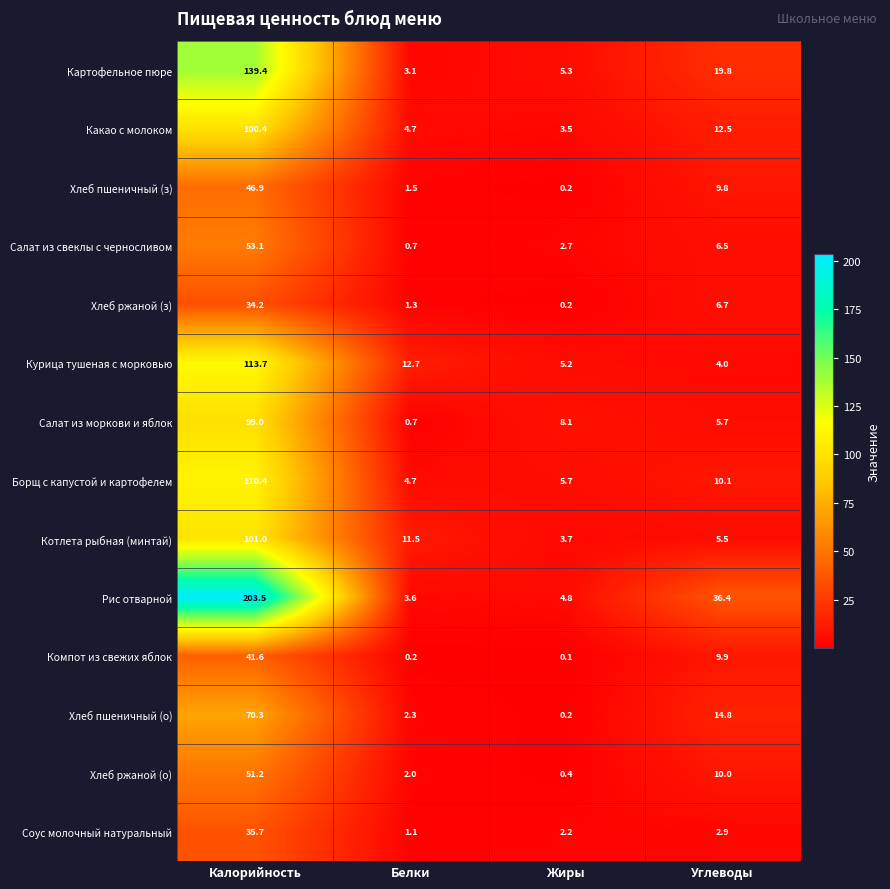

Which series has the widest spread of values?

Рис отварной